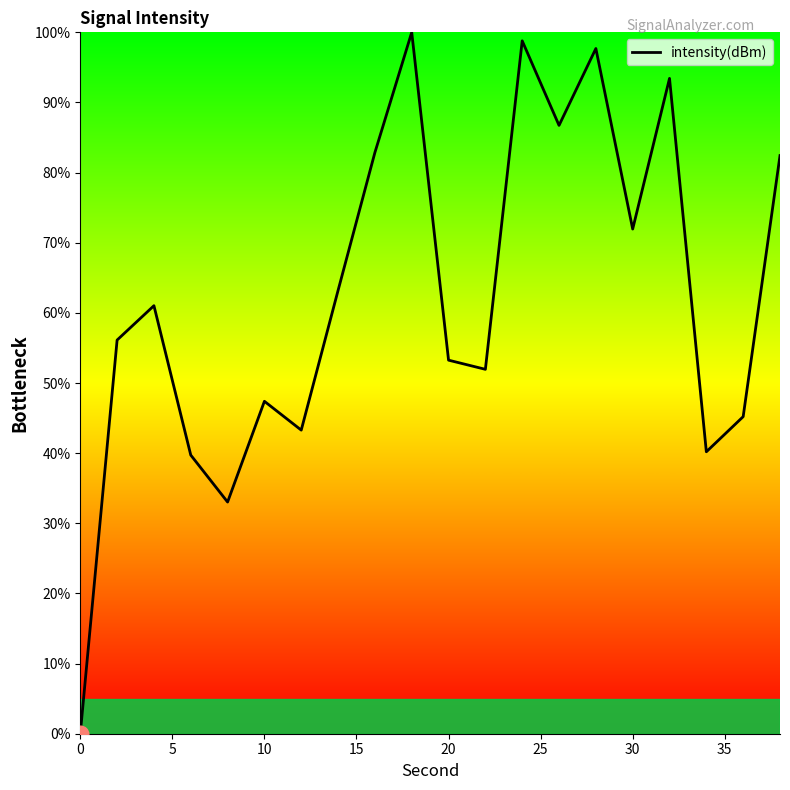

What is the difference between the maximum and minimum values?

100.0